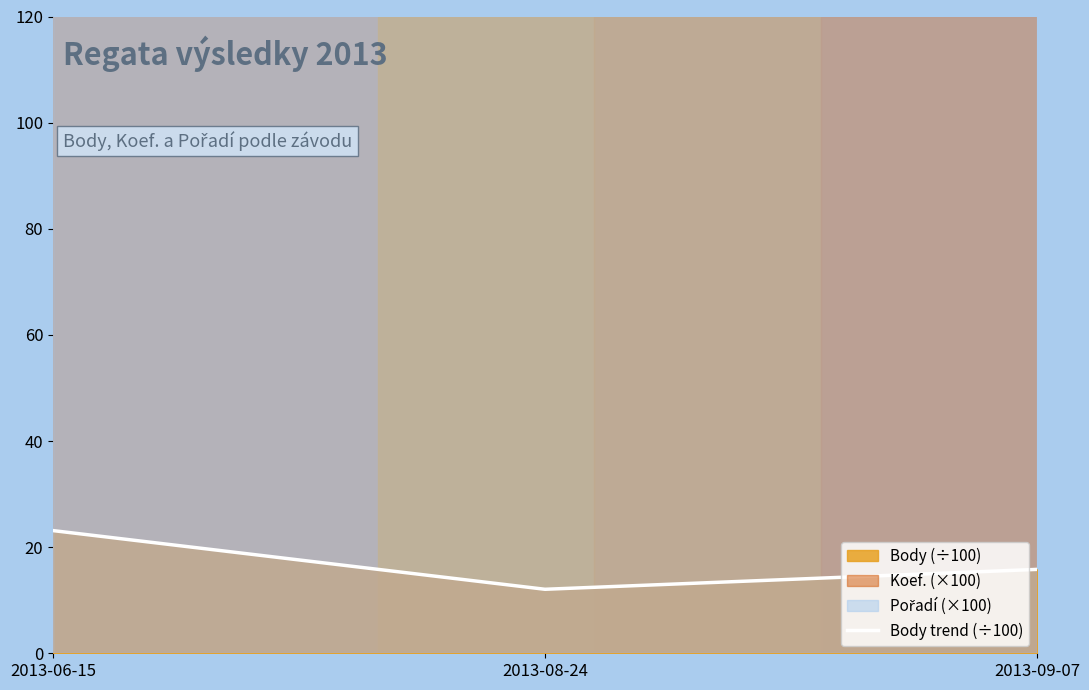

Which label corresponds to the largest value in the chart?

2013-06-15